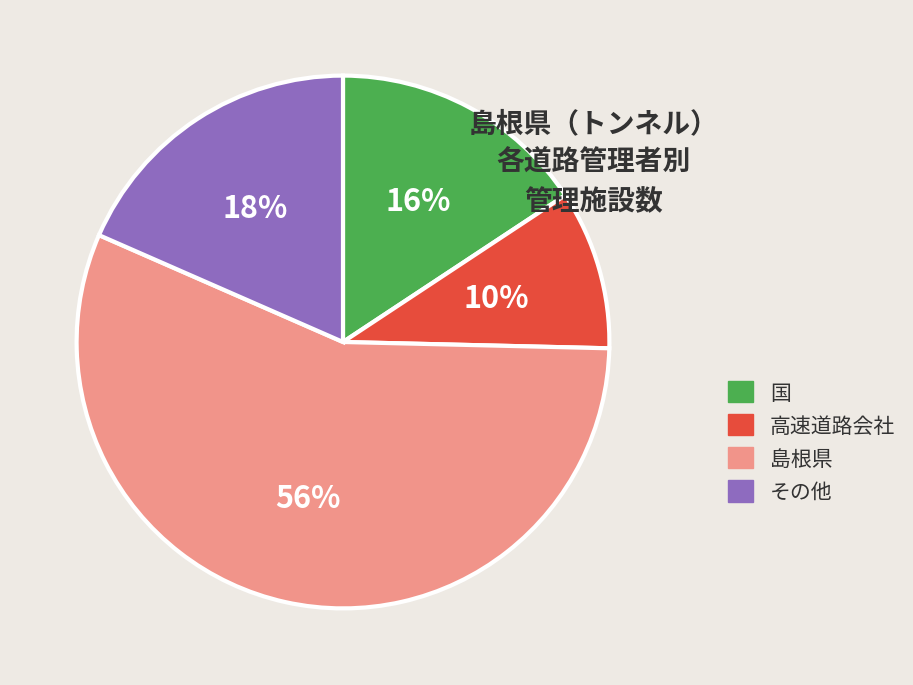

Which category accounts for the majority?

島根県